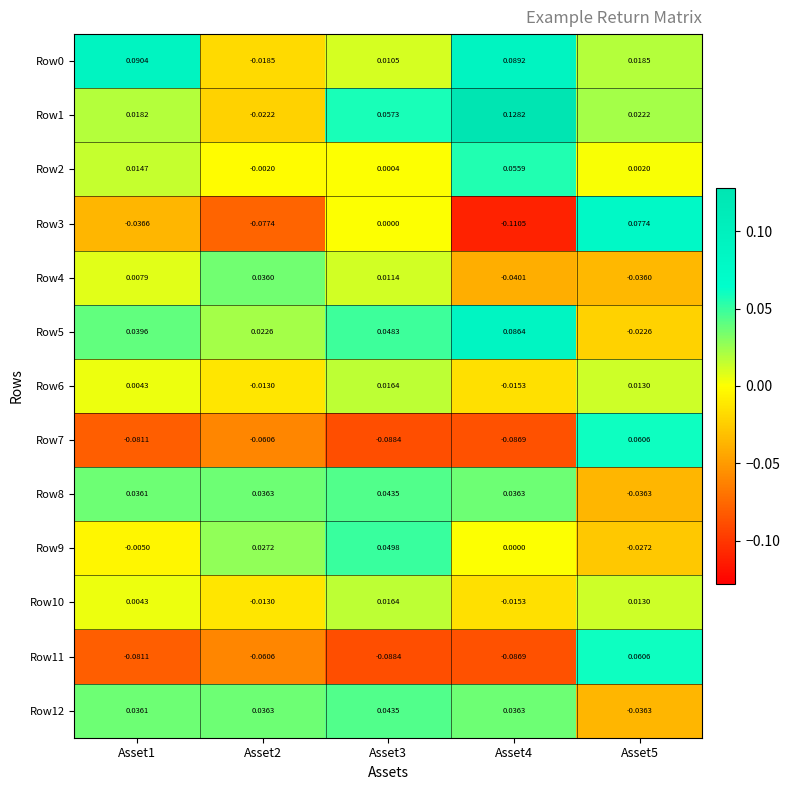

Is the value of Row0 at Asset5 greater than the value of Row2 at Asset5?

Yes